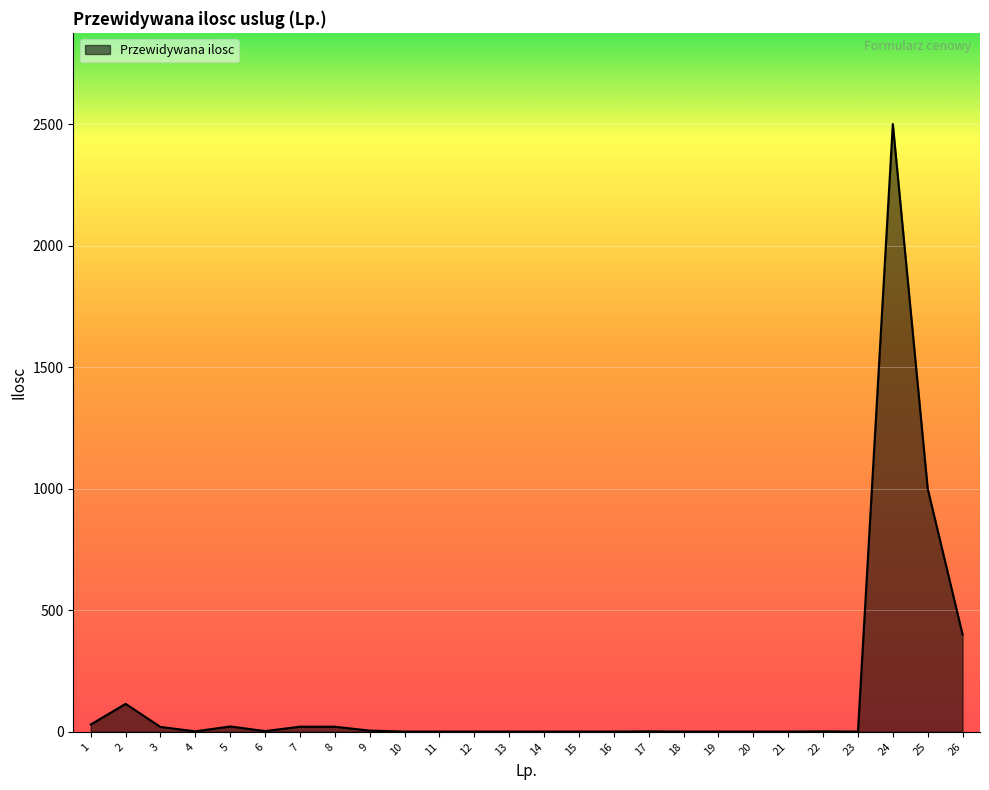

At which category does the data reach its first local peak?

2